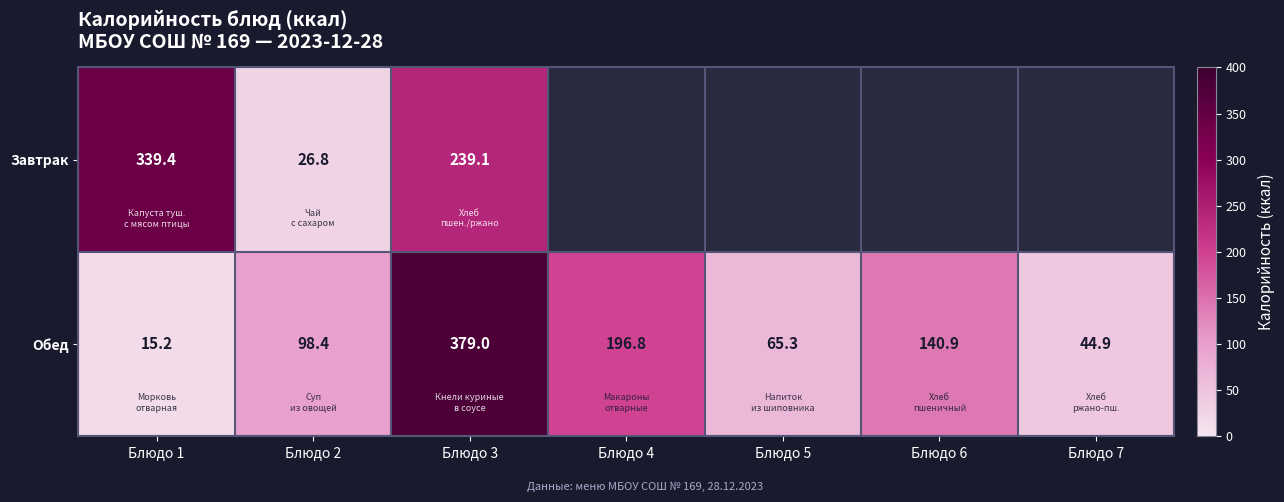

Which category has the lowest value in the Обед series?

Блюдо 1